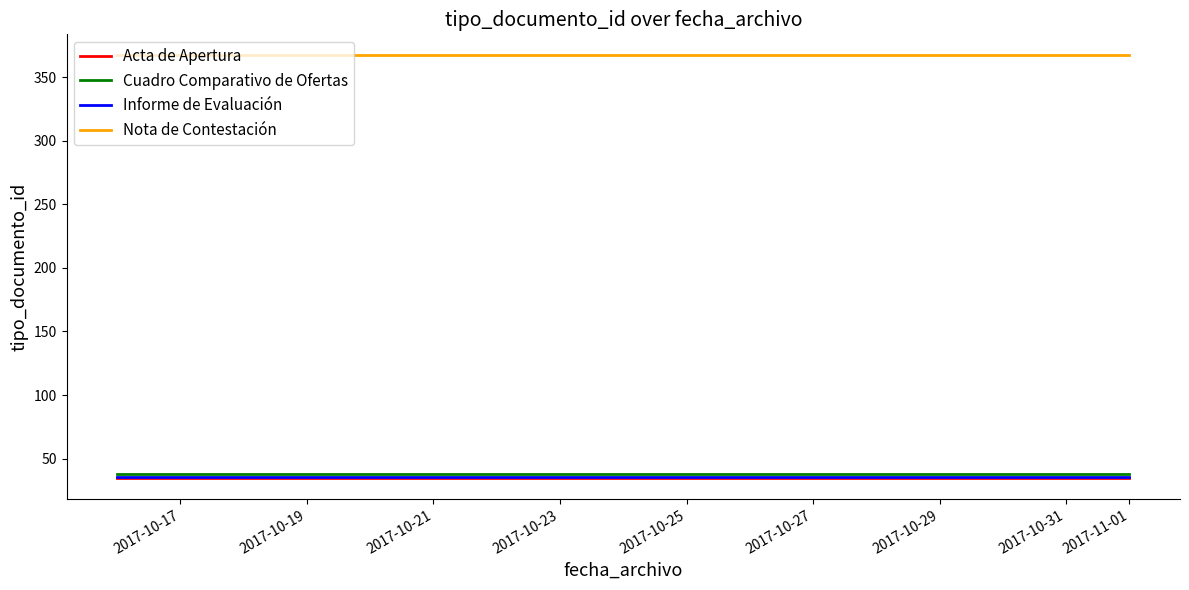

Reading right to left, what are all the values shown in this chart?

Acta de Apertura: 35	35	35
Cuadro Comparativo de Ofertas: 38	38	38
Informe de Evaluación: 36	36	36
Nota de Contestación: 367	367	367